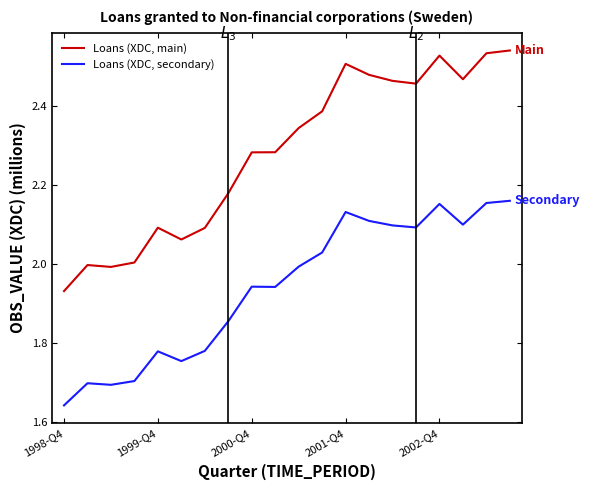

Rank the series by their maximum value, from lowest to highest.

Loans (XDC, secondary), Loans (XDC, main)